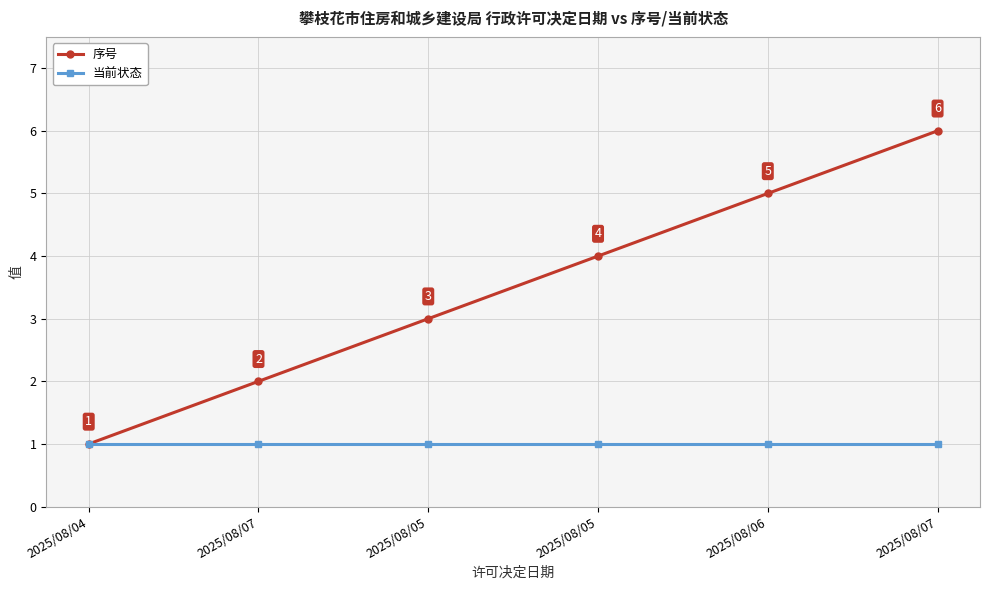

What is the average value of the 当前状态 series?

1